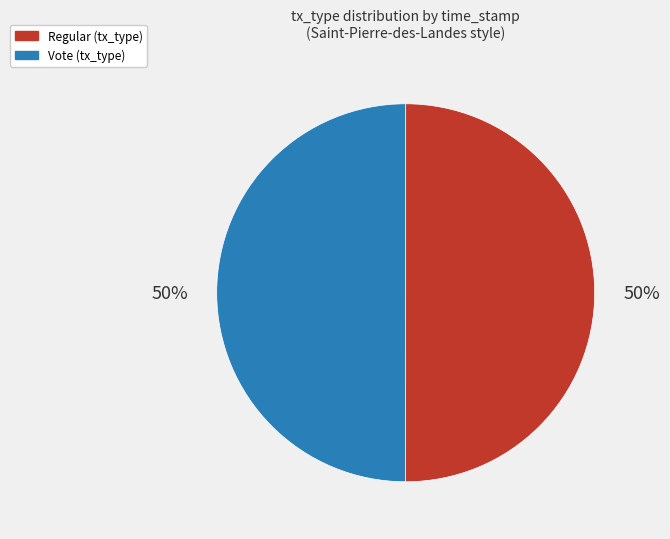

The Vote slice represents 60% of the pie. True or false?

False